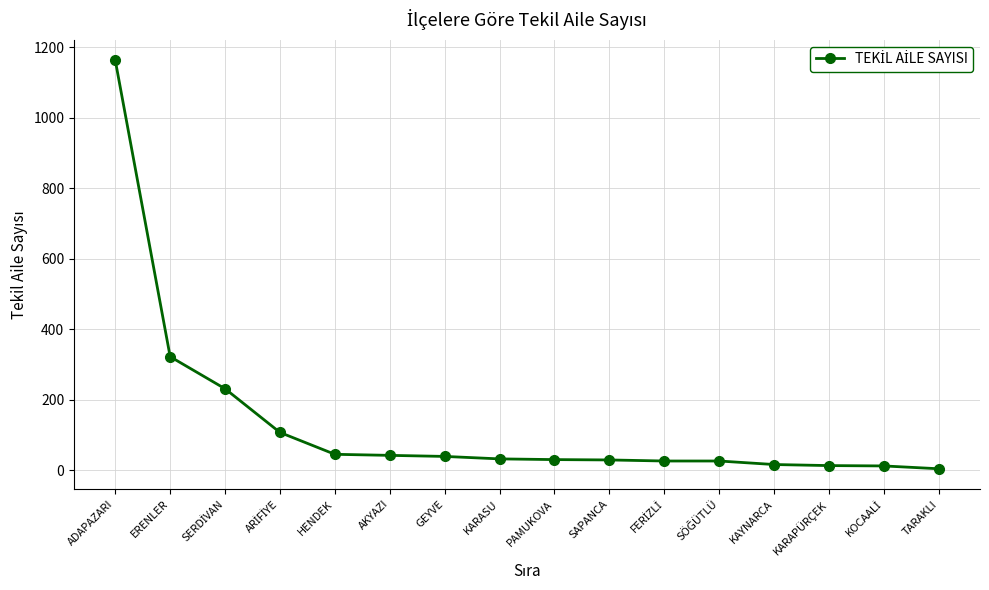

What is the difference between the maximum and minimum values?

1159